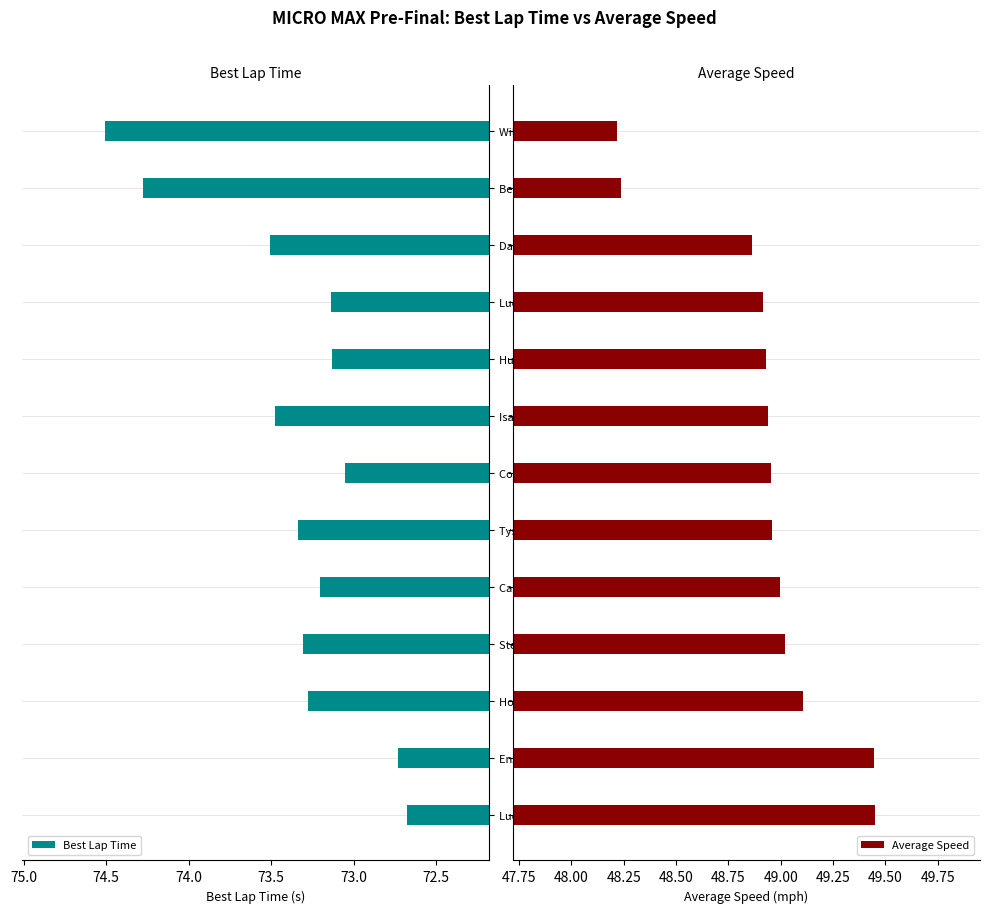

Which series has the largest total across all categories?

Best Lap Time